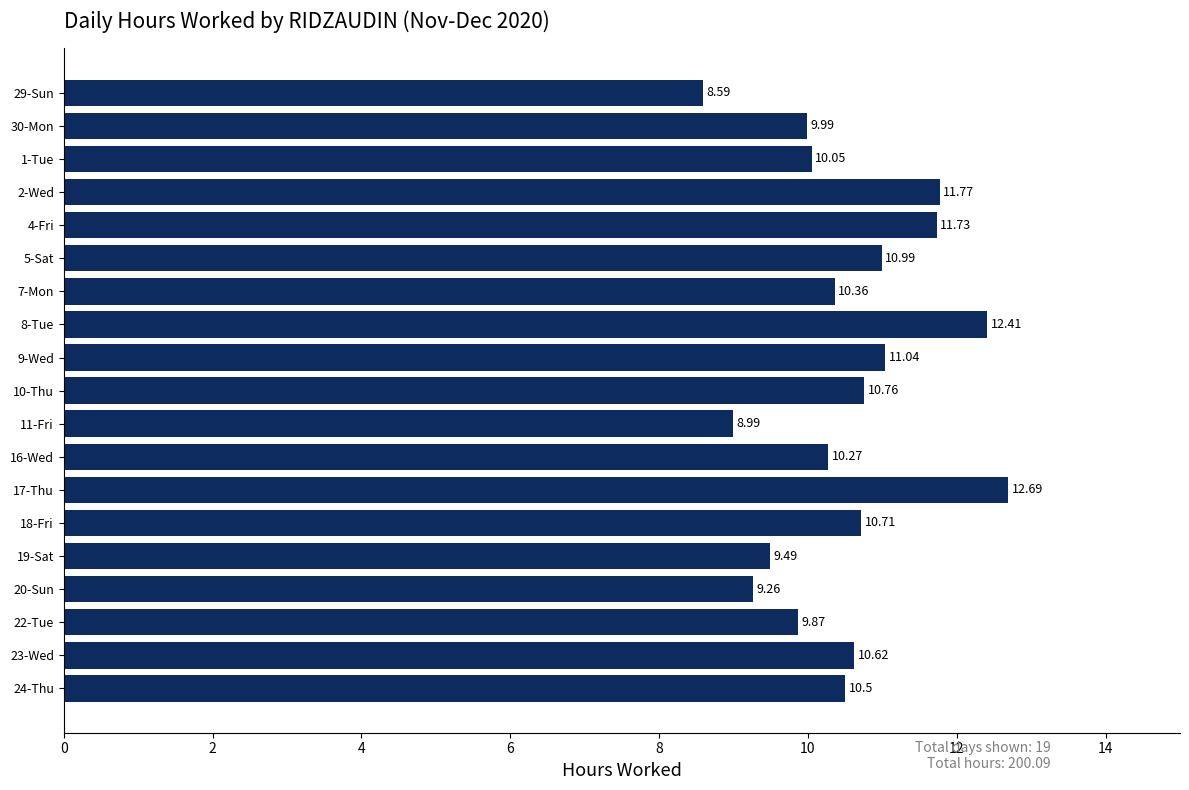

List the labels in order of value, smallest first.

29-Sun, 11-Fri, 20-Sun, 19-Sat, 22-Tue, 30-Mon, 1-Tue, 16-Wed, 7-Mon, 24-Thu, 23-Wed, 18-Fri, 10-Thu, 5-Sat, 9-Wed, 4-Fri, 2-Wed, 8-Tue, 17-Thu